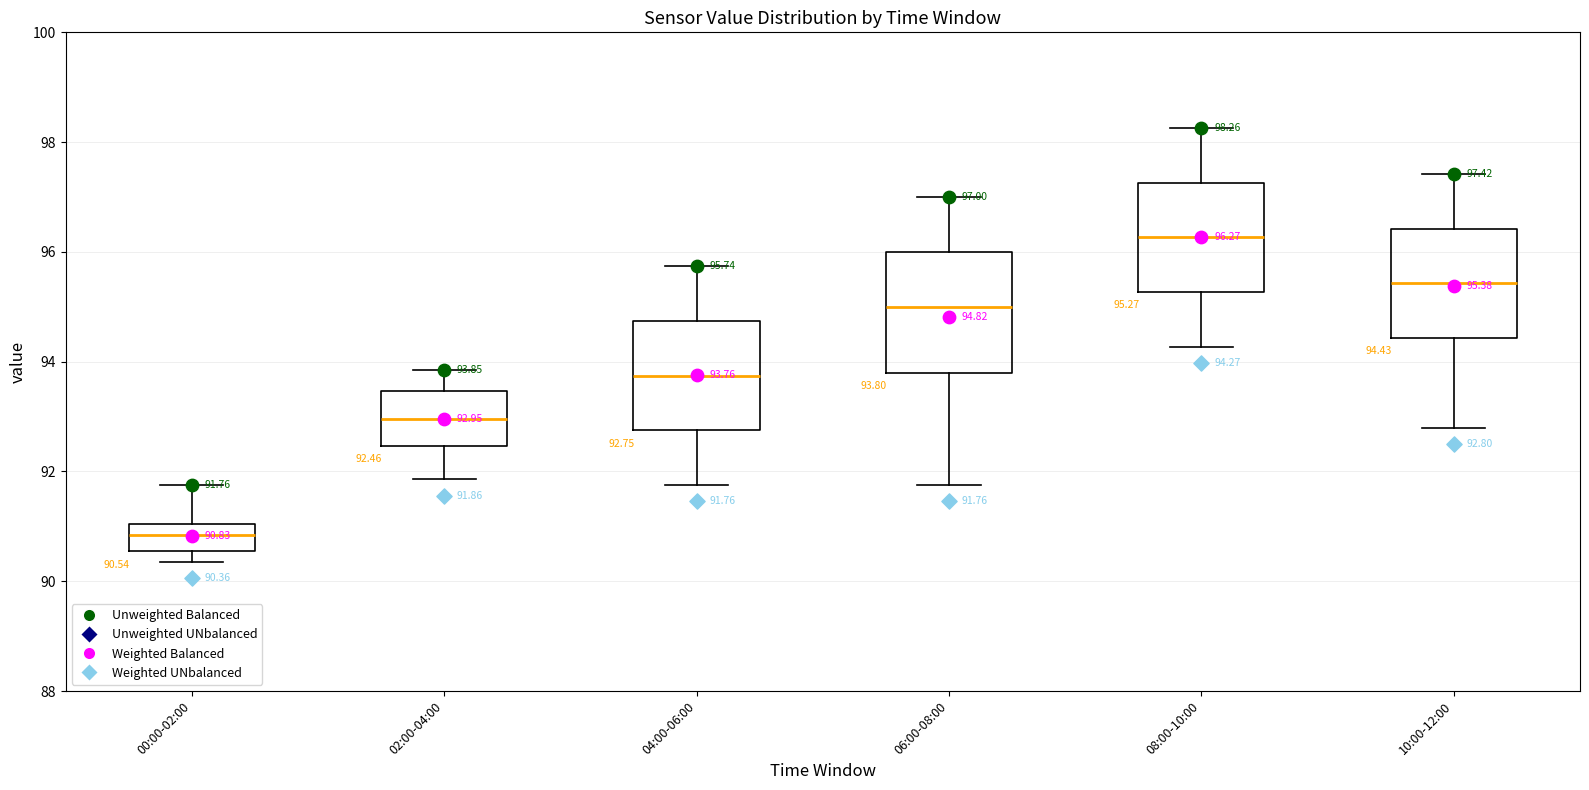

Which box is the tallest, from its lower edge to its upper edge?

06:00-08:00